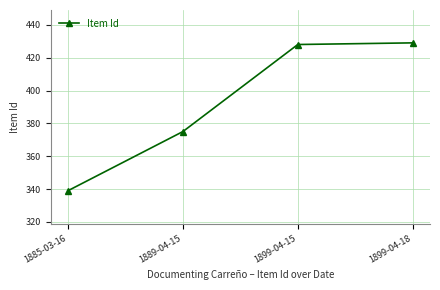

Reading left to right, transcribe all the data shown in this chart.

339	375	428	429